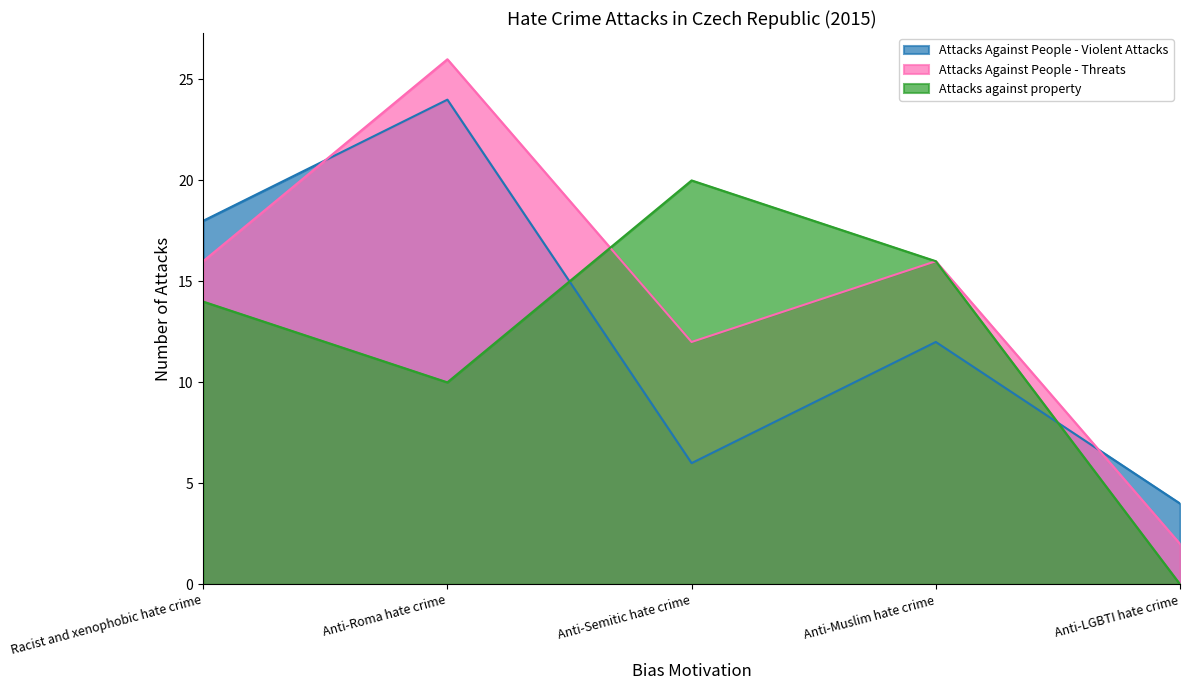

In Attacks Against People - Violent Attacks, how many points are higher than both neighbors (excluding endpoints)?

2